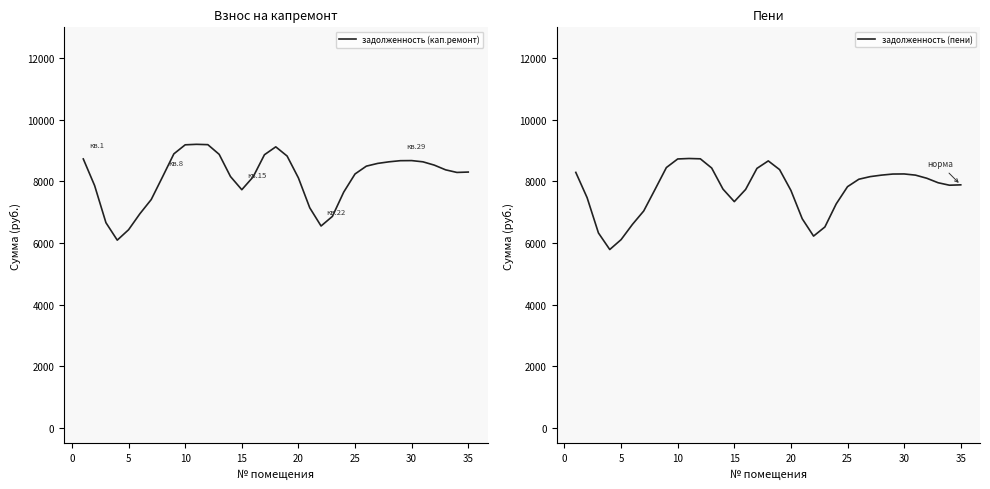

True or false: задолженность (кап.ремонт) has more than 1 interior local peaks.

True